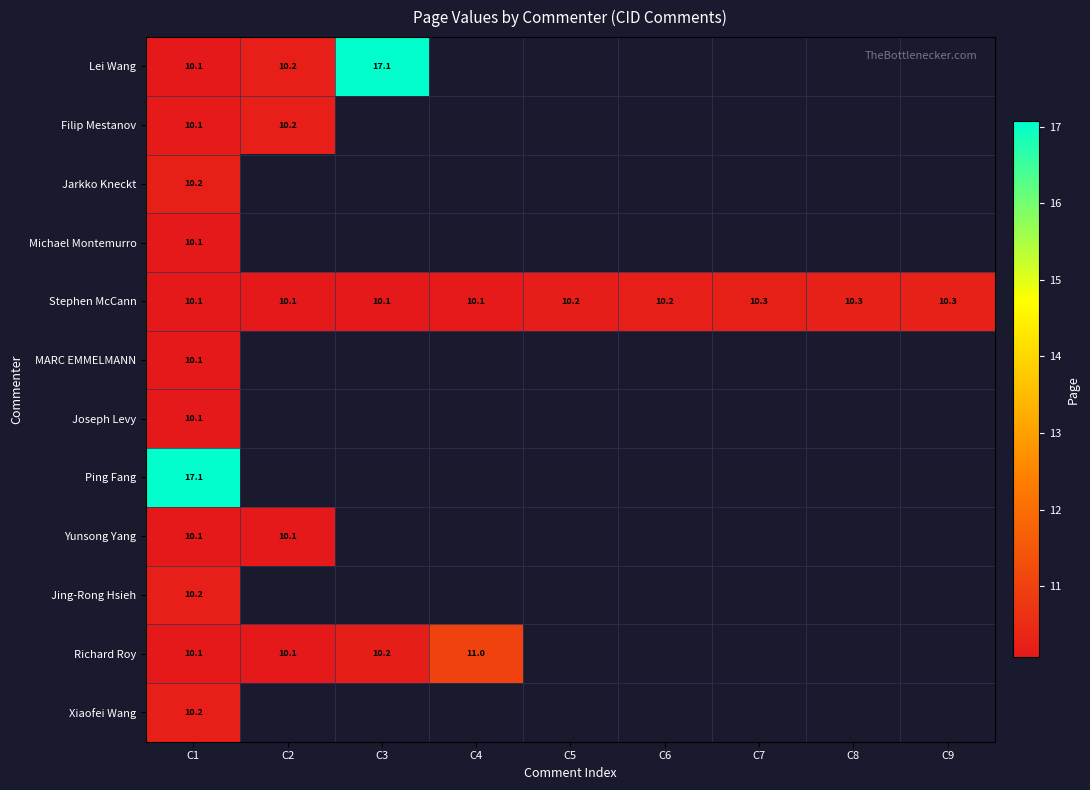

At which category is the sum across all series the highest?

C1